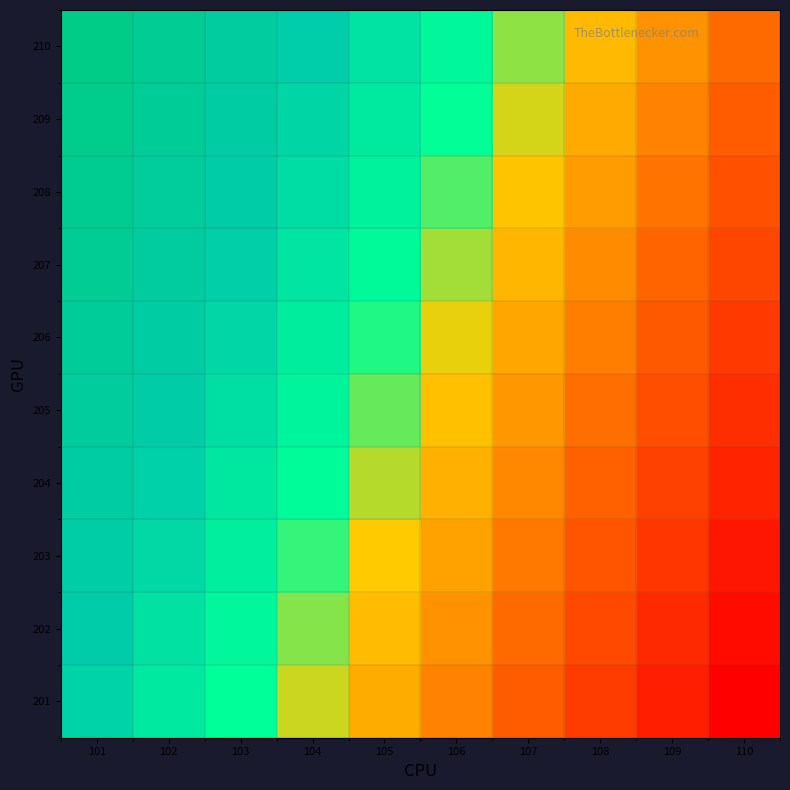

Count the number of data series in this chart.

10